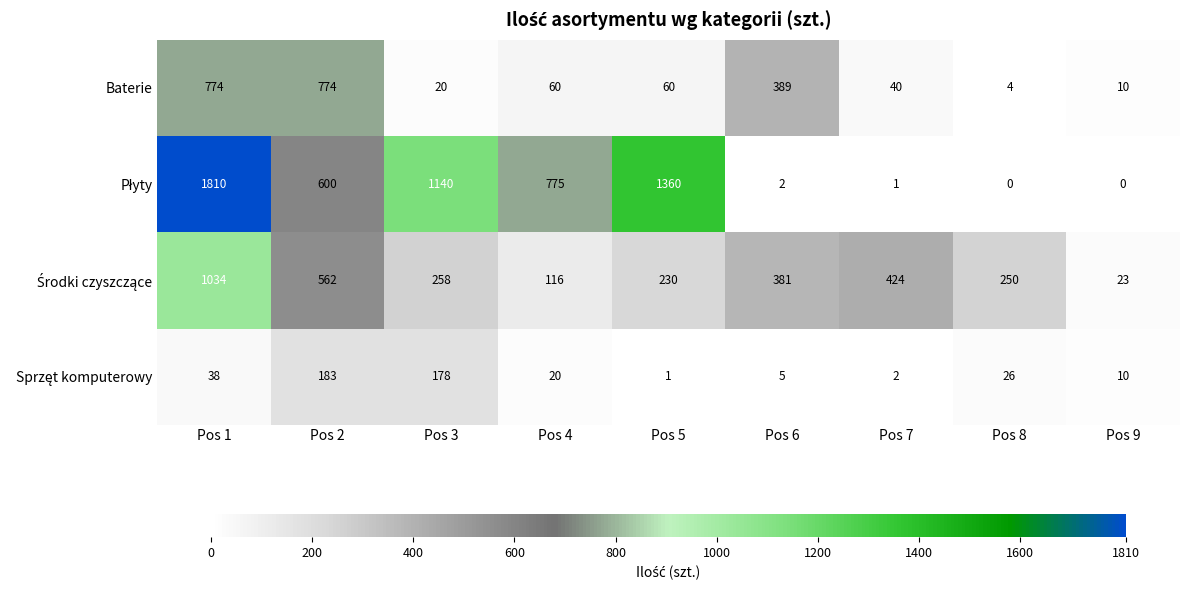

What is the total value across all series at Pos 6?

777